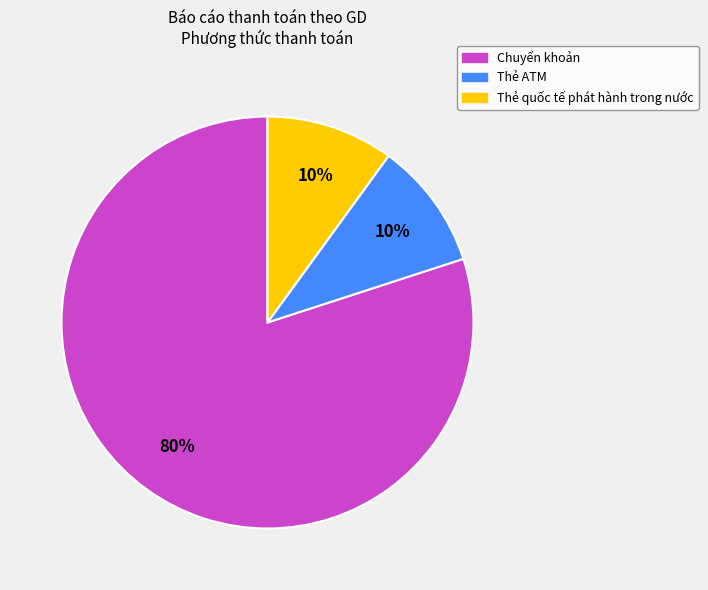

To the nearest percent, what is the average slice percentage?

33%